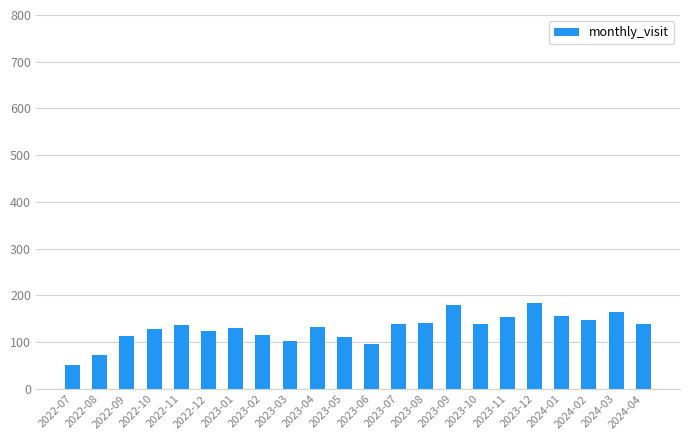

Which has a higher value, 2022-10 or 2023-02?

2022-10